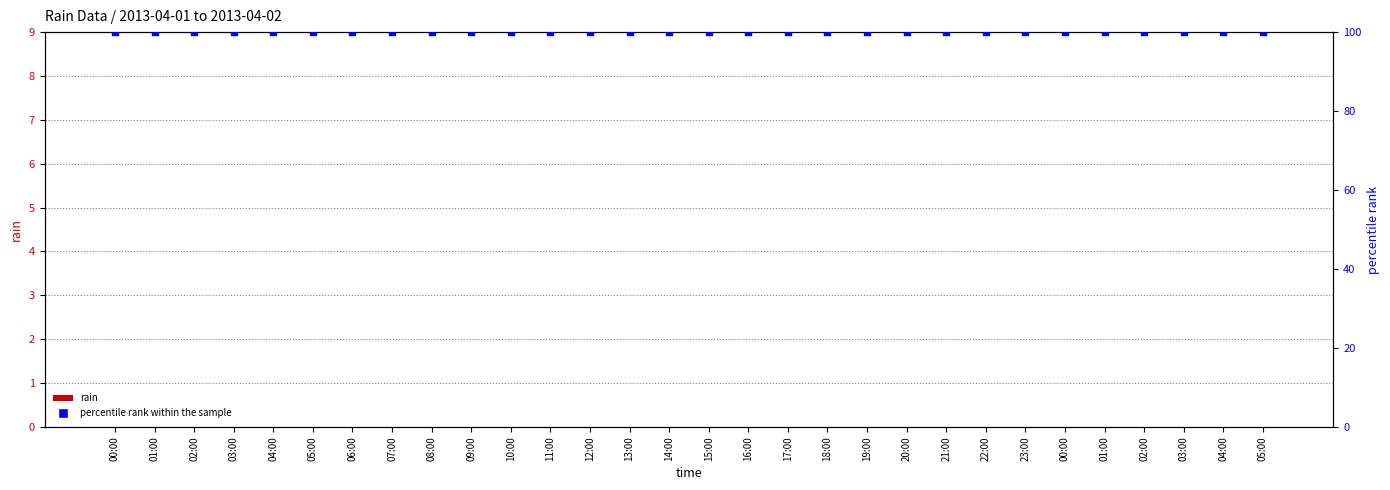

What are all the series names shown in the legend?

rain, percentile rank within the sample